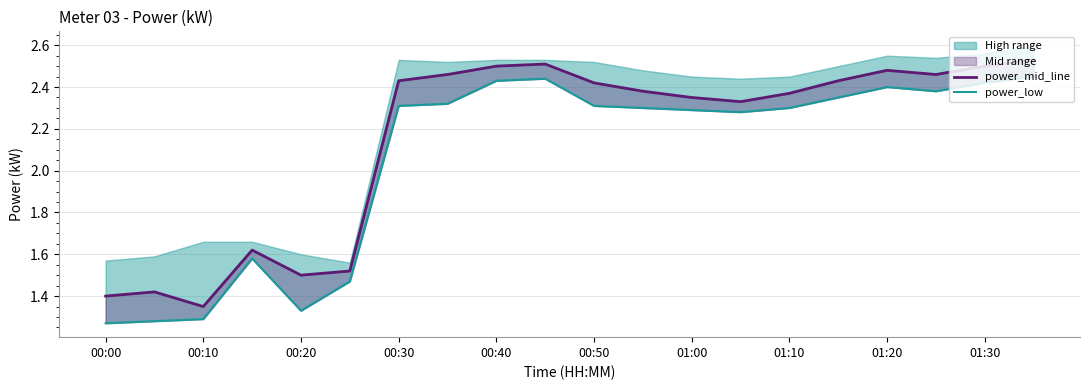

True or false: power_mid_line and power_low intersect in this chart.

False